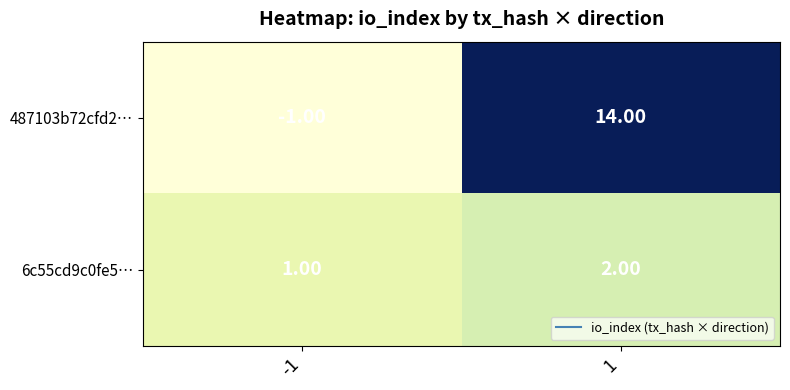

How many series are shown in this chart?

2